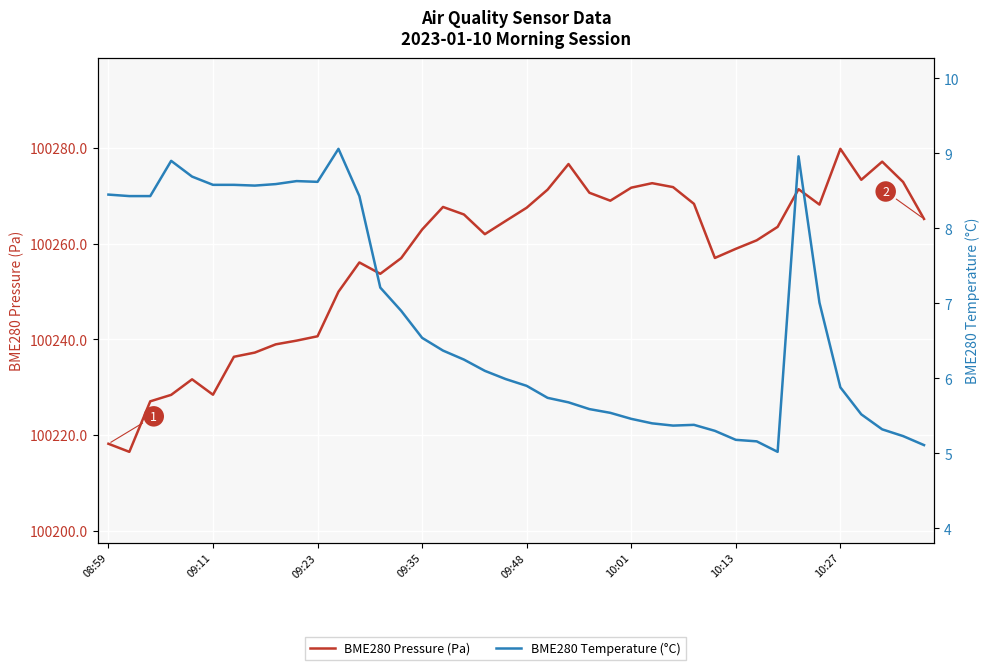

Rank the series by their maximum value, from lowest to highest.

BME280 Temperature (°C), BME280 Pressure (Pa)